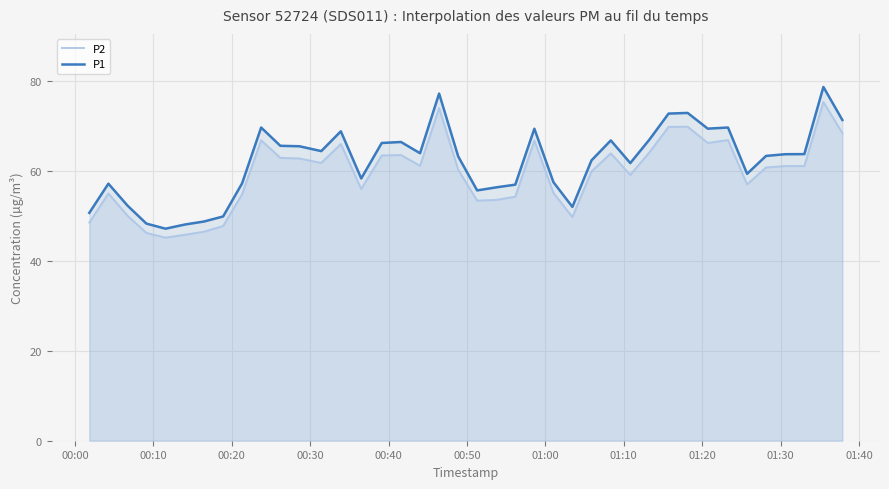

Which series has the largest range (max minus min)?

P1